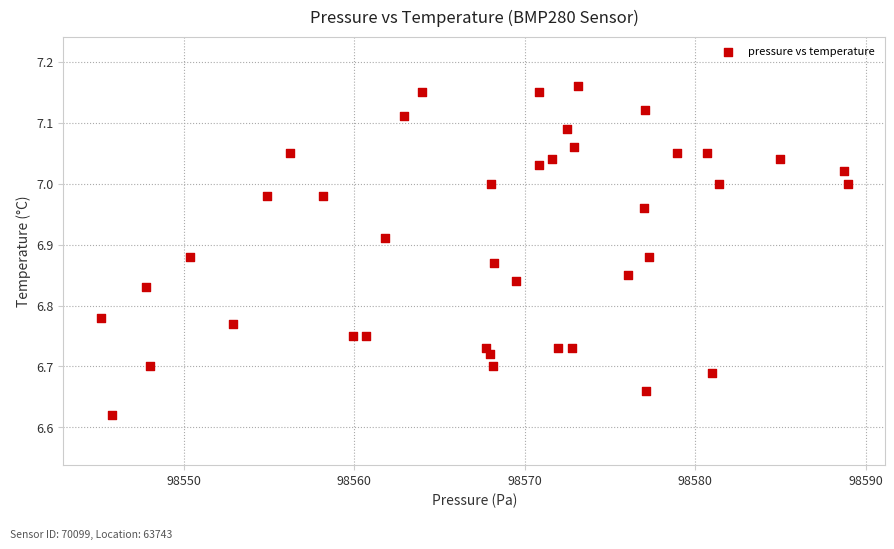

What is the range of X values (max minus min)?

43.8